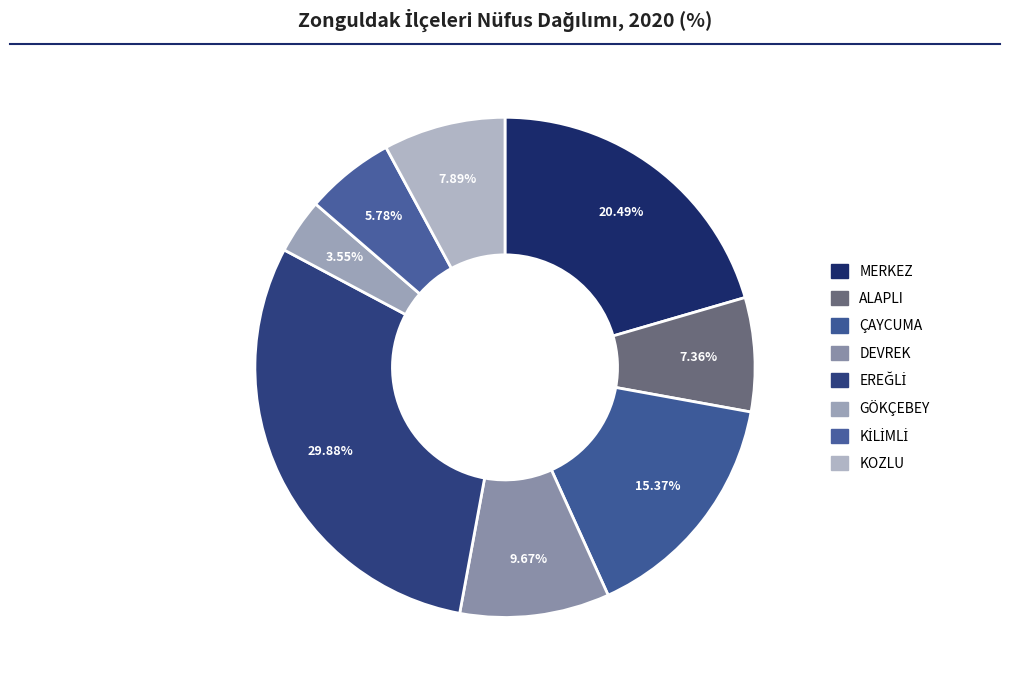

Rank the categories by value from highest to lowest.

EREĞLİ, MERKEZ, ÇAYCUMA, DEVREK, KOZLU, ALAPLI, KİLİMLİ, GÖKÇEBEY